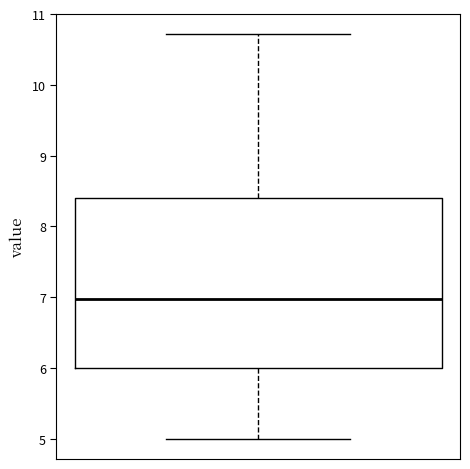

Read this box plot against the y-axis: the position of the median line, the range covered by the box, and the ends of both whiskers. The values are not printed on the chart, so give them approximately, as read against the axis.

median 7.0, box 6.0 to 8.4, whiskers 5.0 to 10.7